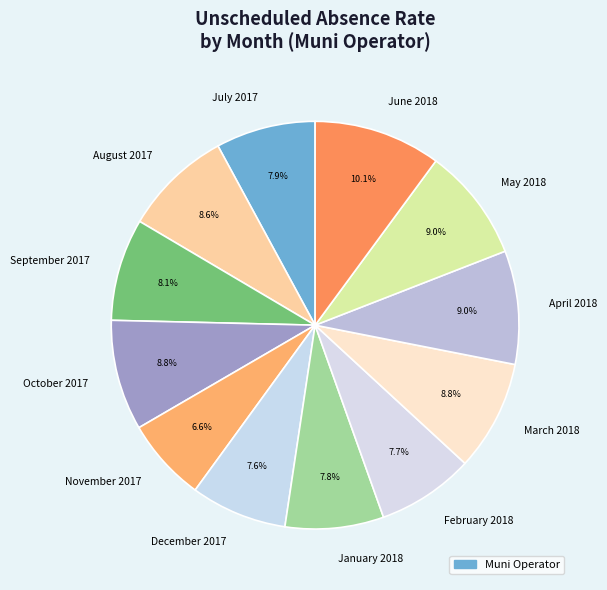

True or false: January 2018 accounts for 1% of the total.

False